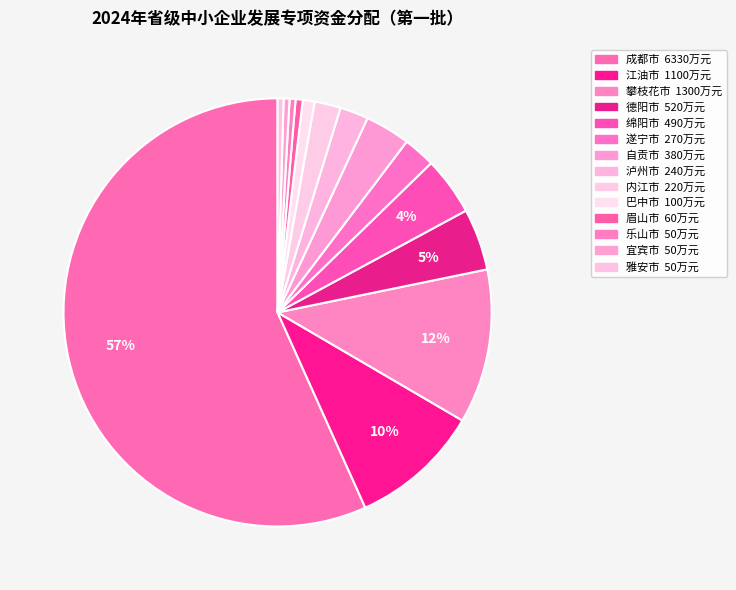

How many segments does this pie chart have?

14